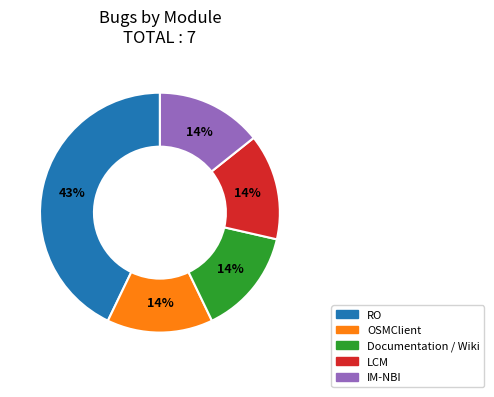

To the nearest percent, what is the difference between the largest and smallest slice percentages?

29%